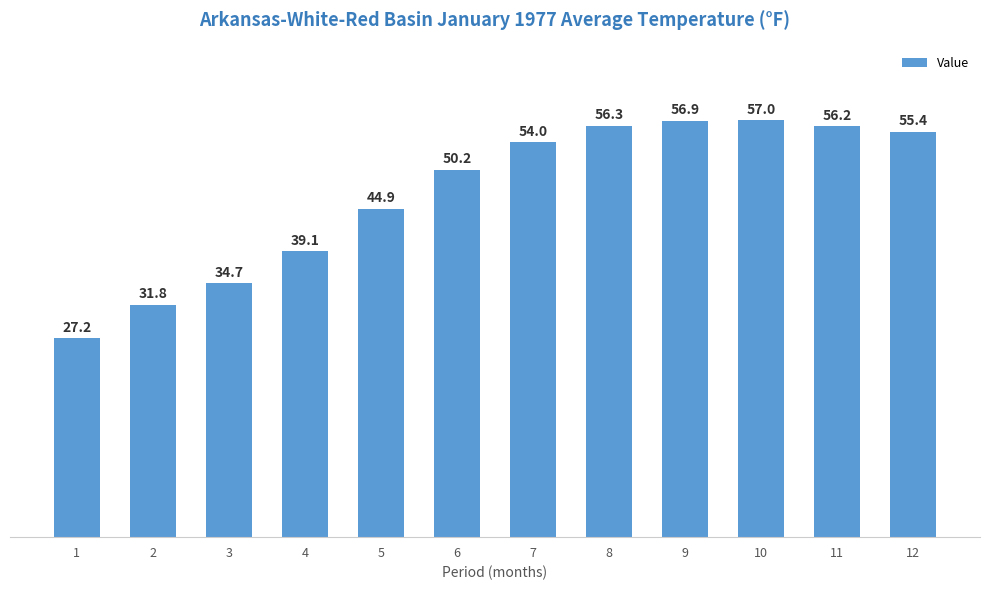

What is the value of the 4th bar from the left?

39.1